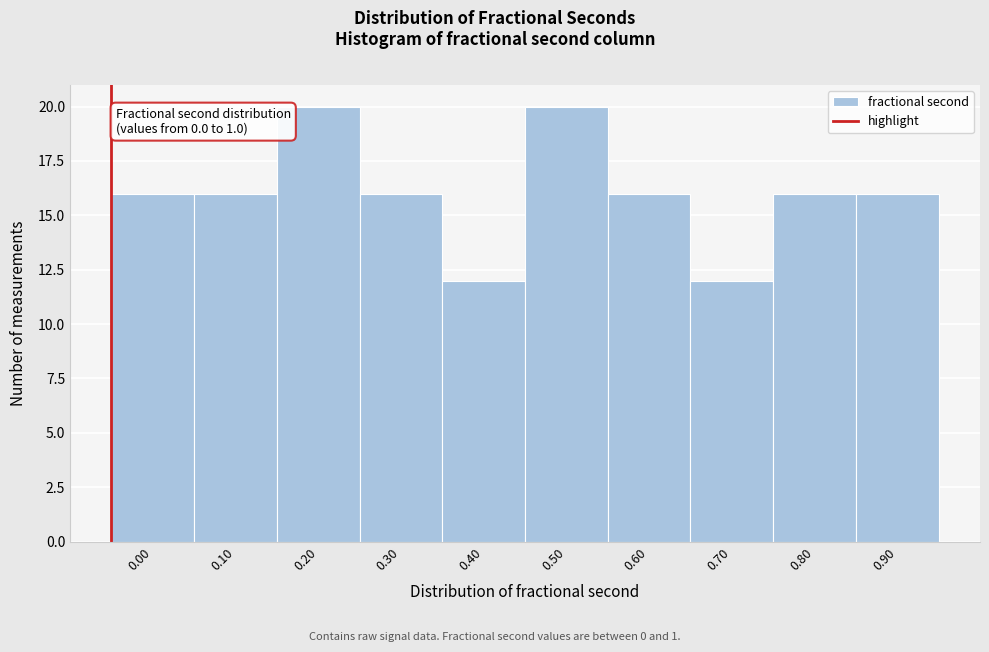

Reading right to left, transcribe all the data shown in this chart.

0.90=16	0.80=16	0.70=12	0.60=16	0.50=20	0.40=12	0.30=16	0.20=20	0.10=16	0.00=16